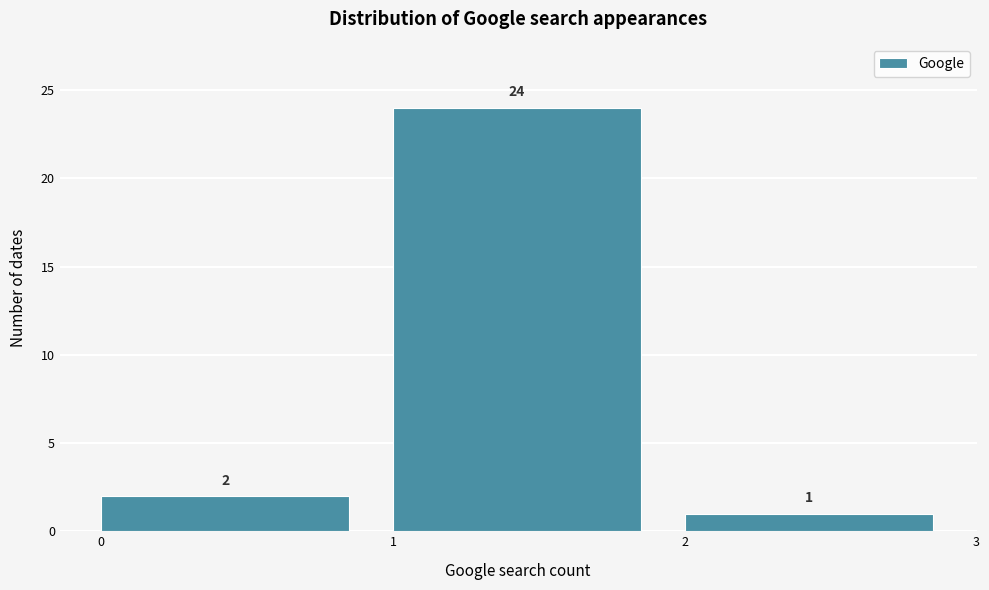

What is the height of the bar covering 2 to 3 on the x-axis?

1